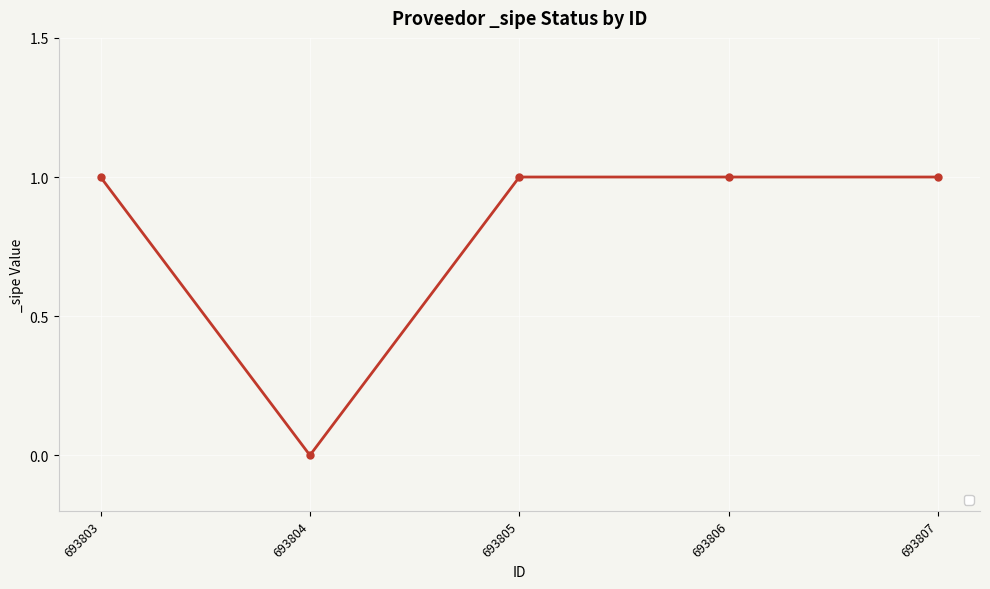

Reading right to left, what are all the values shown in this chart?

693807=1	693806=1	693805=1	693804=0	693803=1